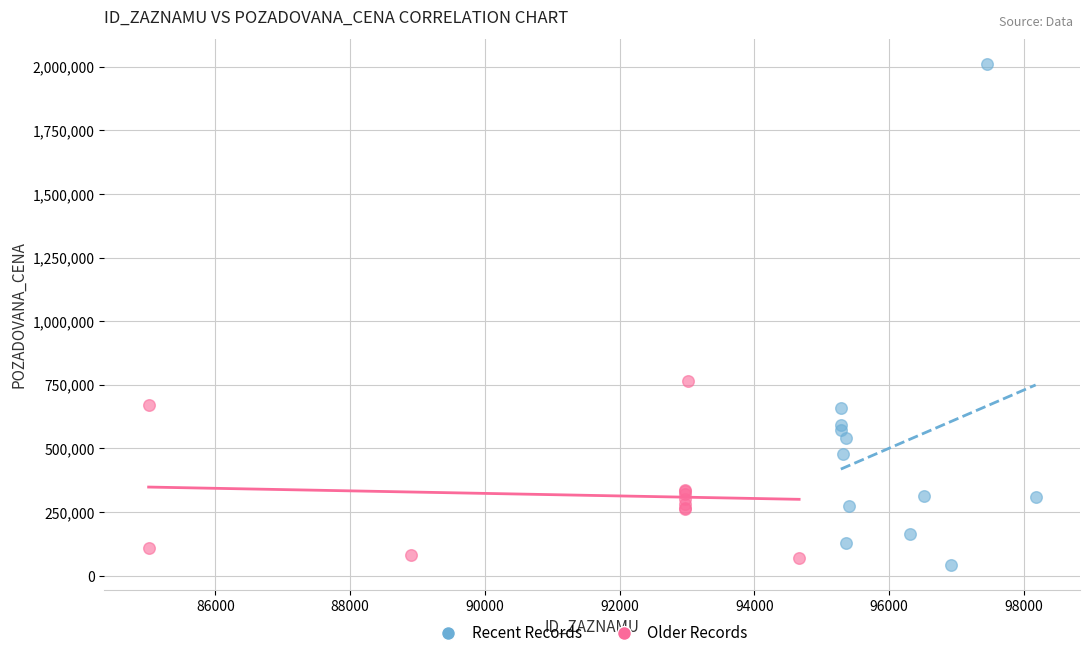

What are all the series names shown in the legend?

Recent Records, Older Records